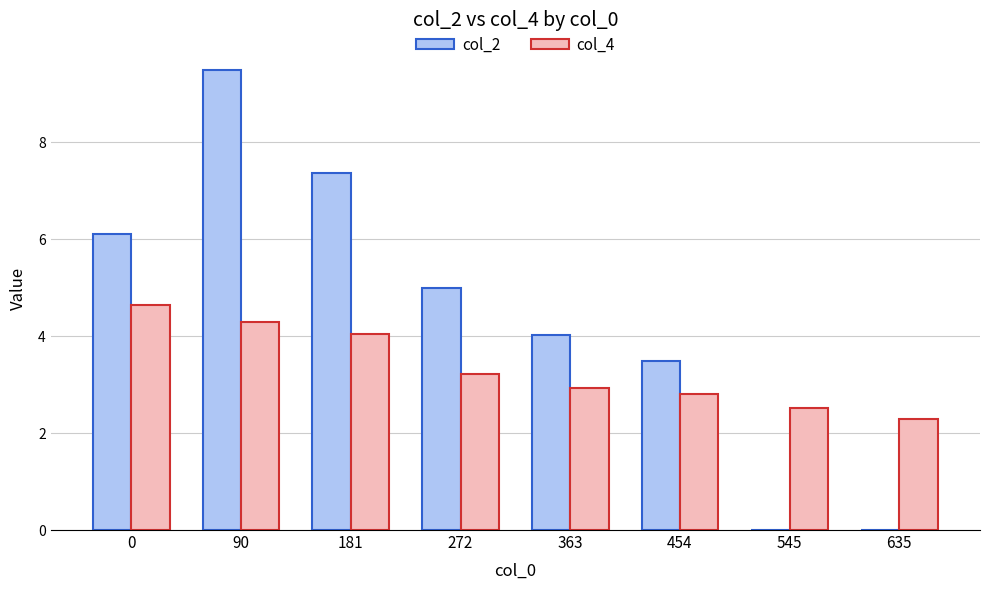

At which category does the chart reach its peak across all series?

90